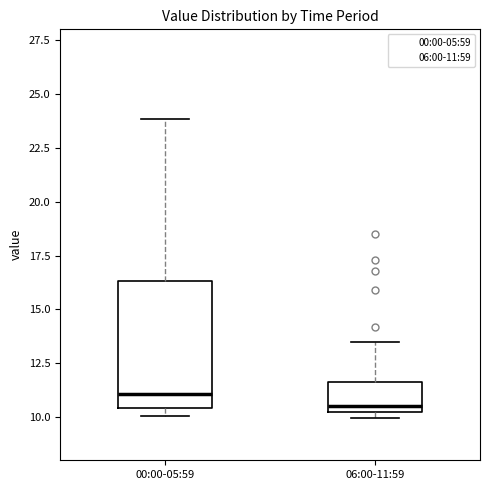

Where is the lower edge of the box for 06:00-11:59 on the y-axis? The values are not printed on the chart, so give them approximately, as read against the axis.

10.0